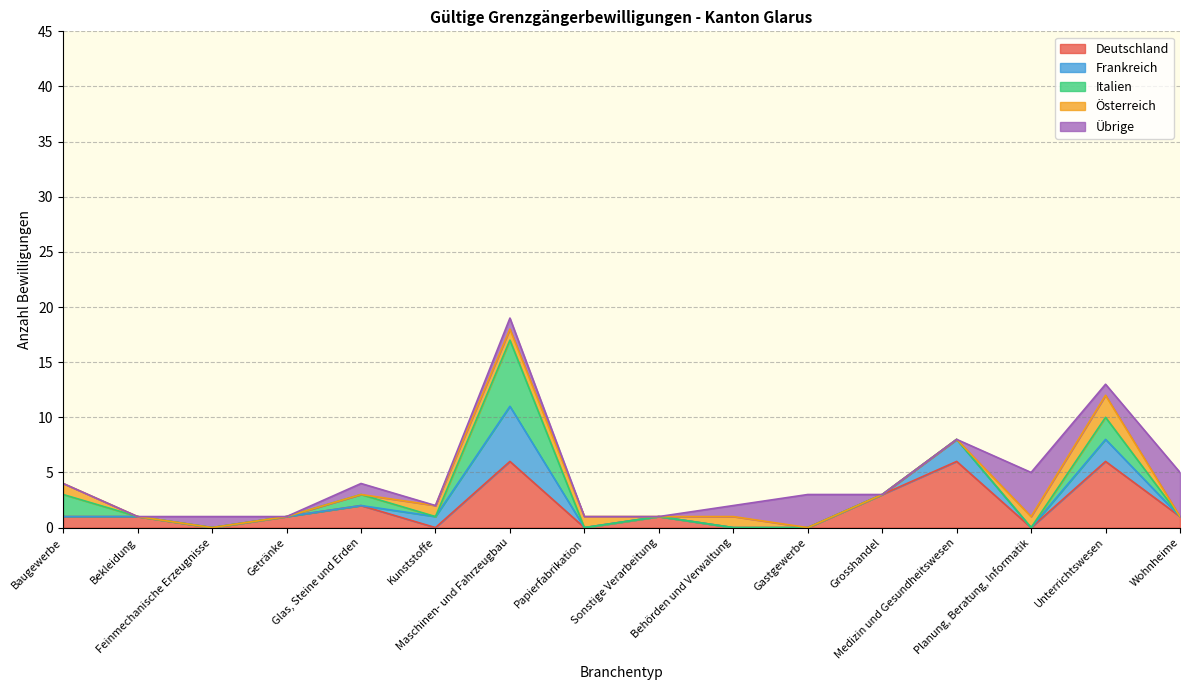

True or false: Frankreich and Übrige intersect in this chart.

True